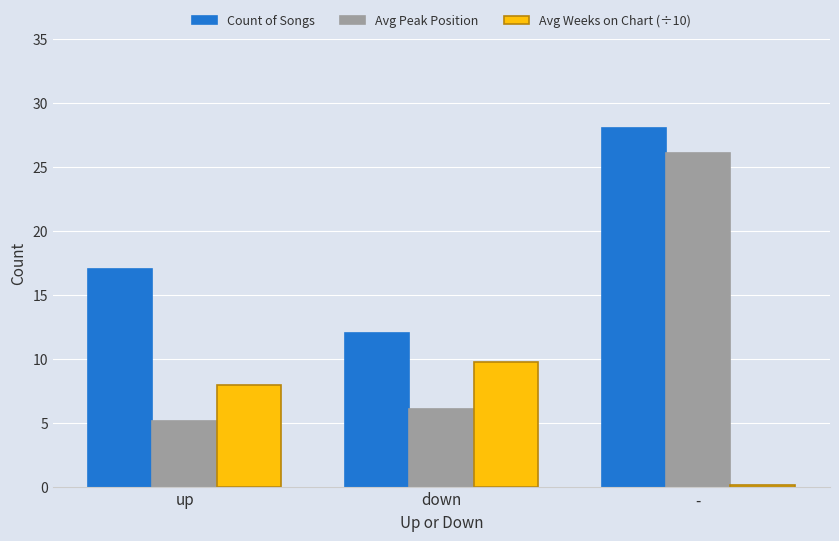

Is the value of Count of Songs at up greater than the value of Avg Weeks on Chart (÷10) at down?

Yes